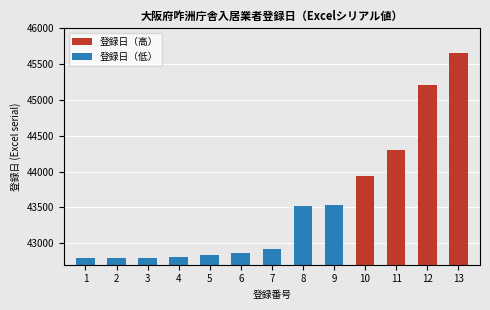

Reading left to right, transcribe all the data shown in this chart.

1=42796	2=42796	3=42797	4=42803	5=42831	6=42863	7=42919	8=43515	9=43532	10=43936	11=44306	12=45205	13=45649